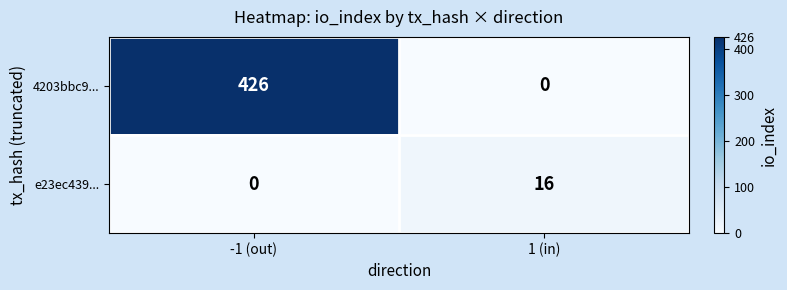

What is the difference between the 4203bbc9... values at 1 (in) and -1 (out)?

426